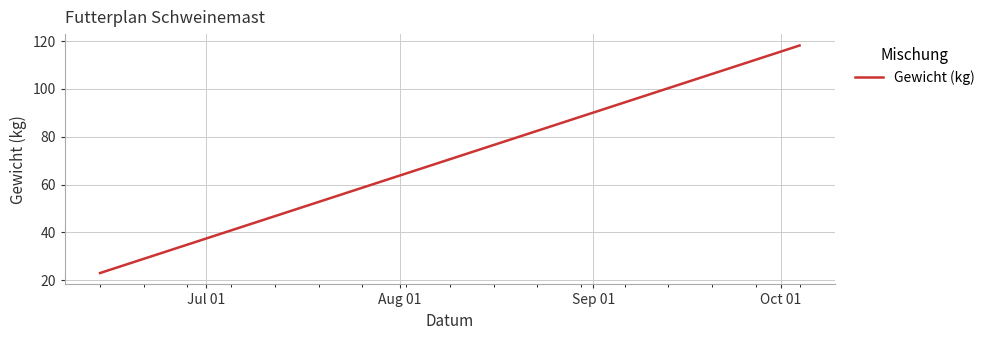

Does the chart display data point markers on the line(s)?

No